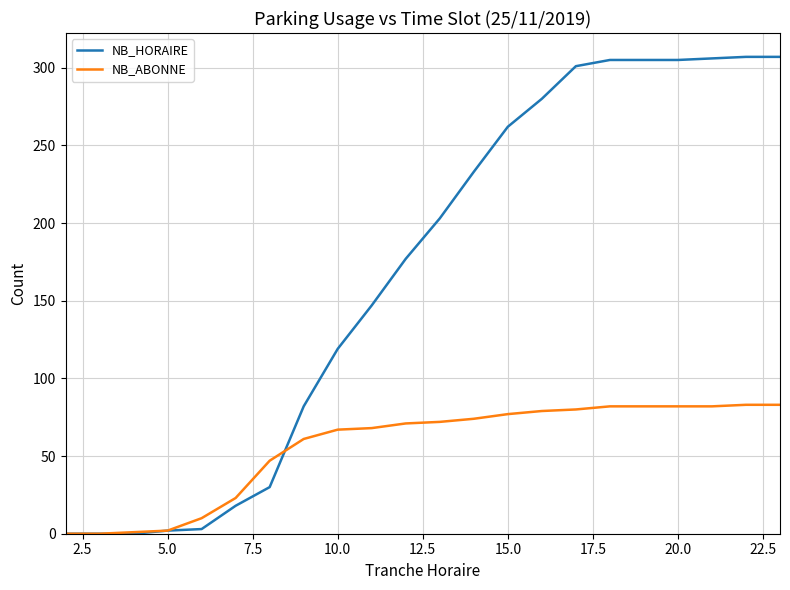

What are all the series names shown in the legend?

NB_HORAIRE, NB_ABONNE